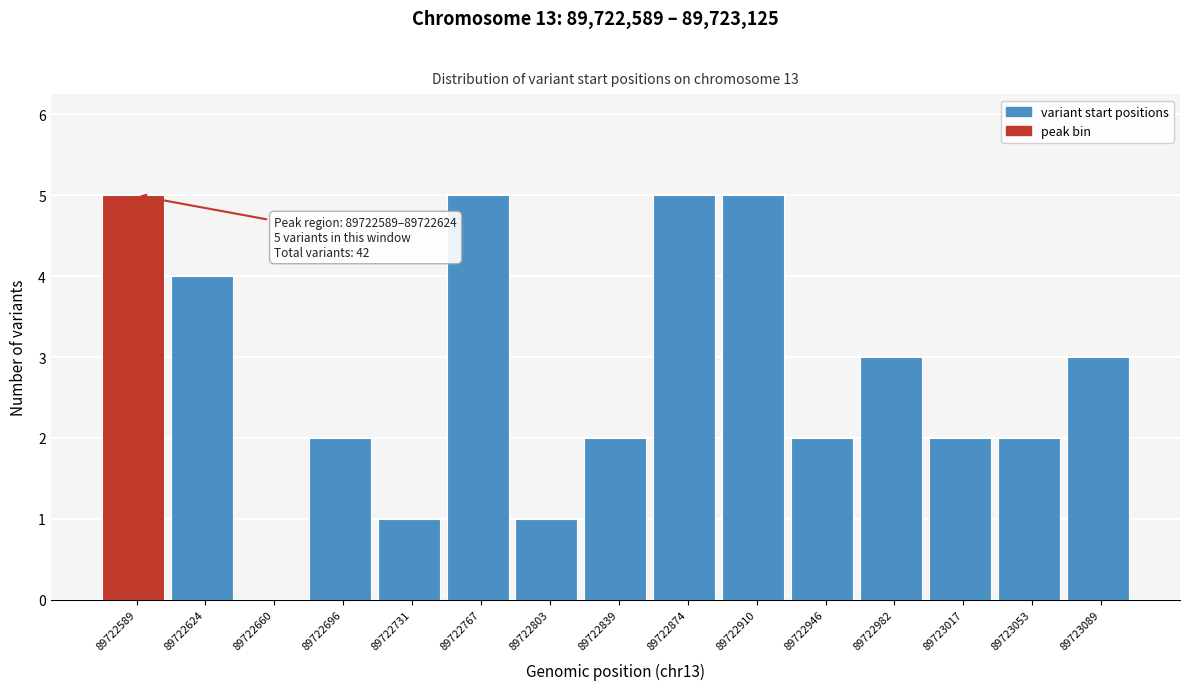

Reading left to right, what are all the values shown in this chart?

89722589=5	89722624=4	89722660=0	89722696=2	89722731=1	89722767=5	89722803=1	89722839=2	89722874=5	89722910=5	89722946=2	89722982=3	89723017=2	89723053=2	89723089=3